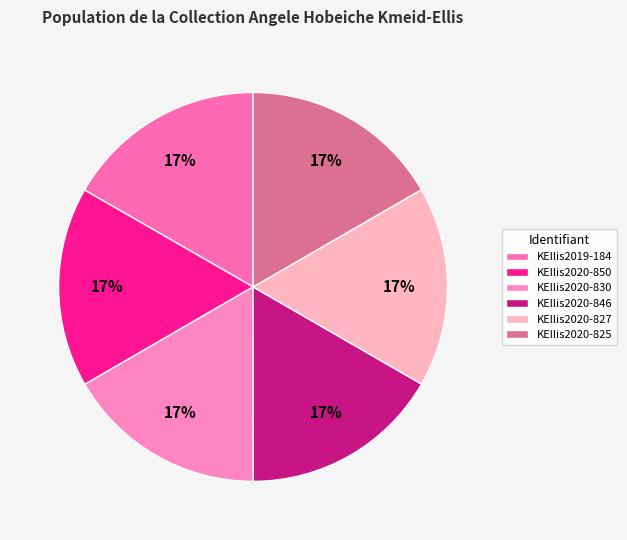

How many slices are in this pie chart?

6